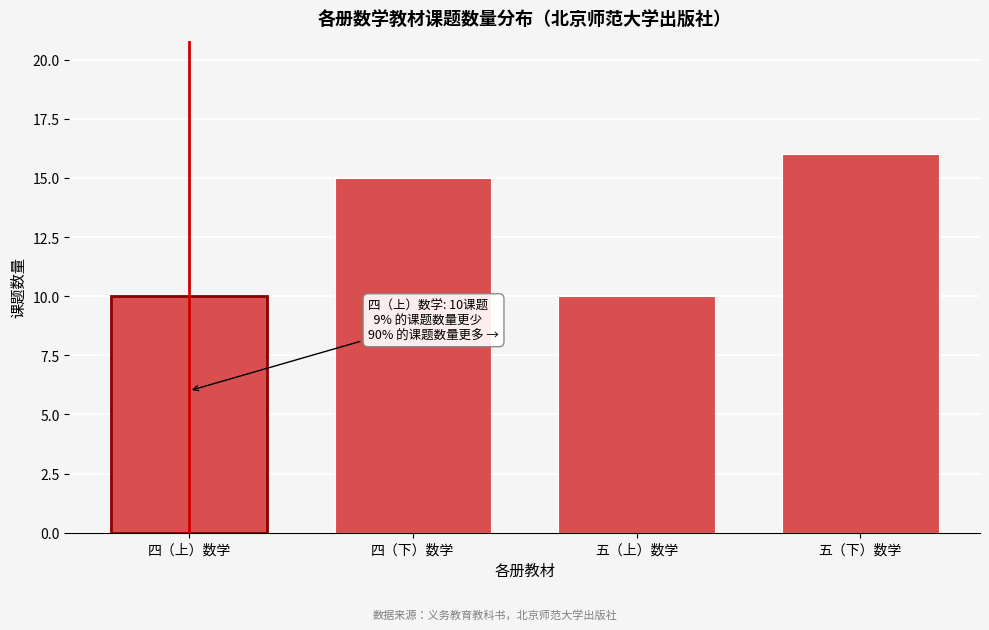

Reading left to right, transcribe all the data shown in this chart.

四（上）数学=10	四（下）数学=15	五（上）数学=10	五（下）数学=16